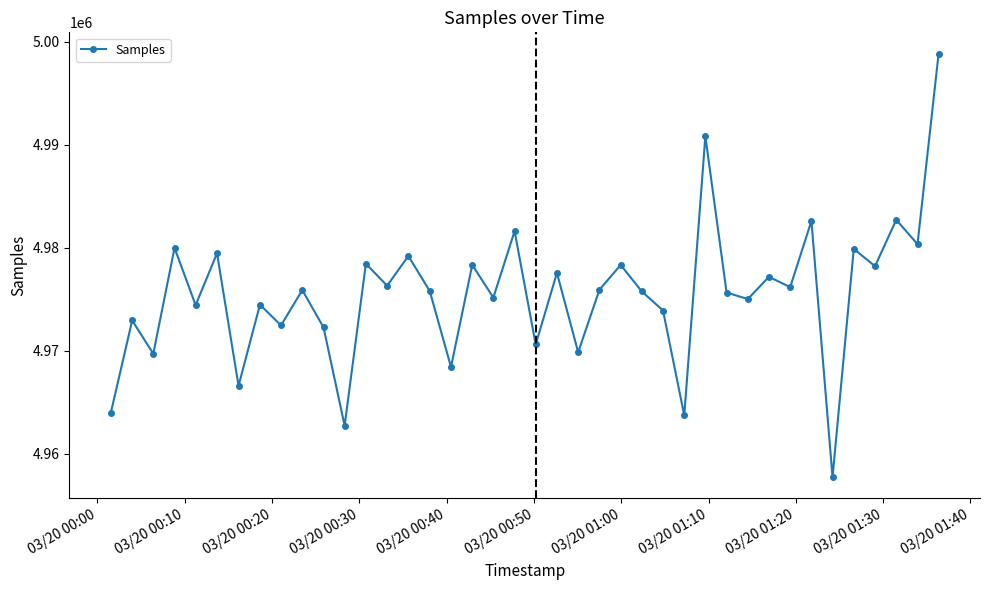

What is the average value?

4975467